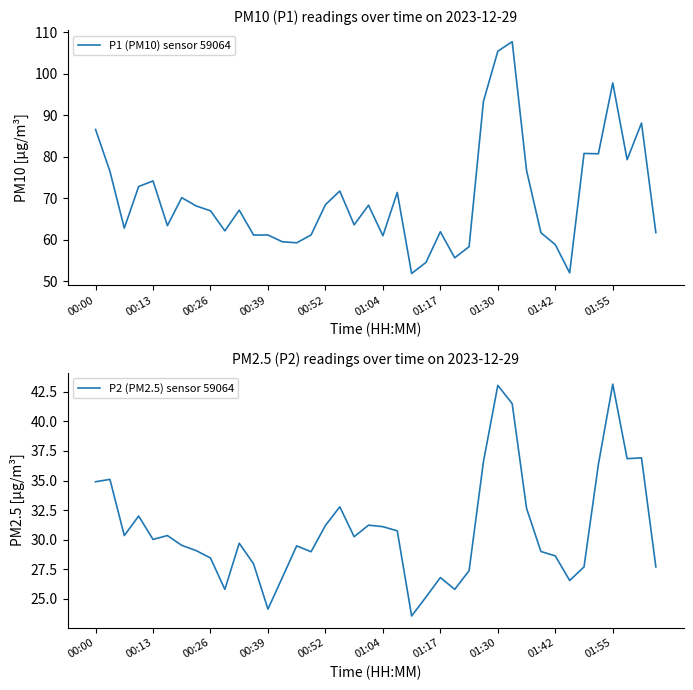

Reading left to right, transcribe all the data shown in this chart.

P1 (PM10) sensor 59064: 86.5	76.5	62.8	72.8	74.1	63.4	70.1	68.1	66.9	62.1	67.1	61.1	61.1	59.5	59.2	61.1	68.4	71.7	63.5	68.3	60.9	71.3	51.8	54.5	61.9	55.6	58.3	93.3	105.4	107.7	76.7	61.6	58.8	52.0	80.8	80.7	97.8	79.2	88.1	61.7
P2 (PM2.5) sensor 59064: 34.9	35.1	30.4	32.0	30.0	30.4	29.5	29.1	28.4	25.8	29.7	27.9	24.1	26.8	29.5	29.0	31.2	32.8	30.2	31.2	31.1	30.8	23.6	25.1	26.8	25.8	27.4	36.6	43.0	41.5	32.6	29.0	28.6	26.6	27.7	36.4	43.1	36.9	36.9	27.7